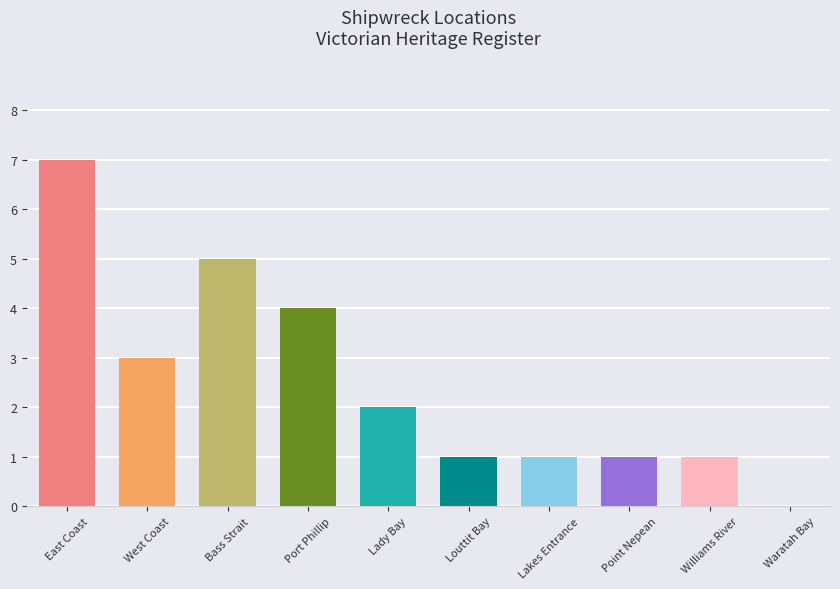

Between East Coast and Waratah Bay, which is larger?

East Coast